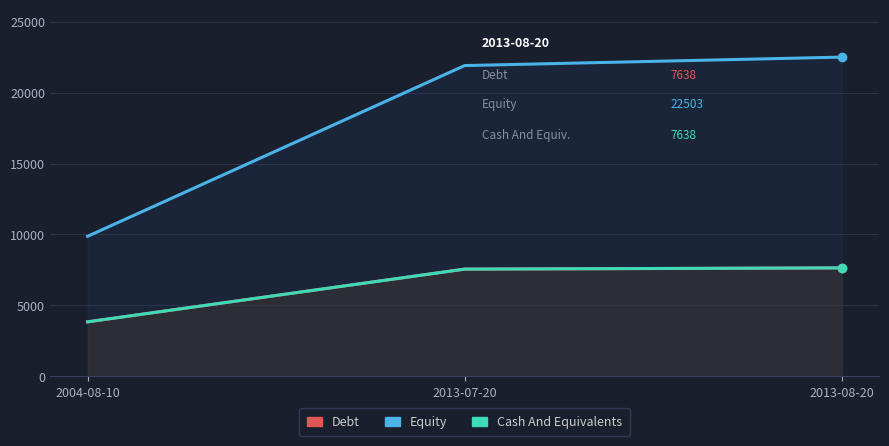

Rank the series at 2013-08-20 from highest to lowest value.

Equity, Debt, Cash And Equivalents